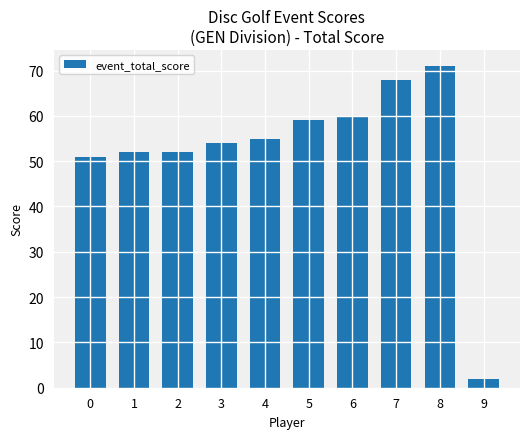

What is the sum of the values at 5 and 3?

113